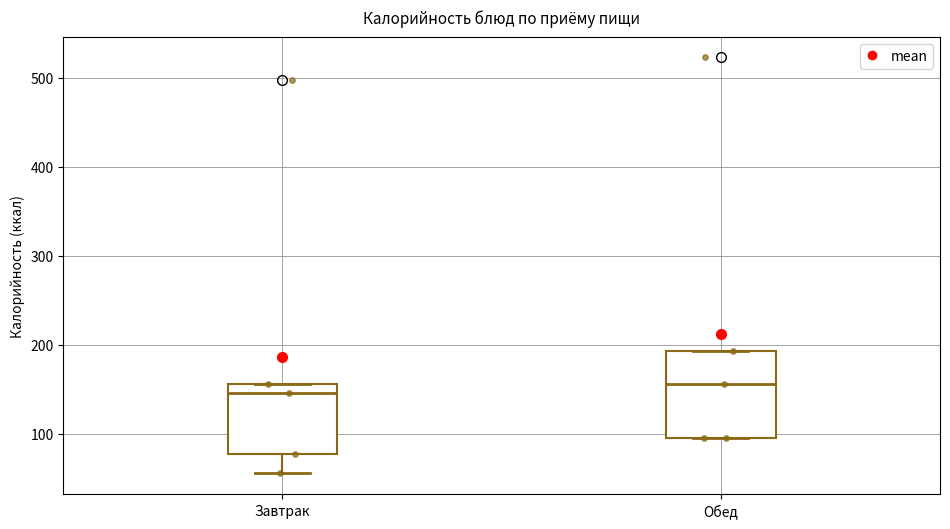

Where does the lower whisker of the box for Завтрак end on the y-axis? The values are not printed on the chart, so give them approximately, as read against the axis.

60